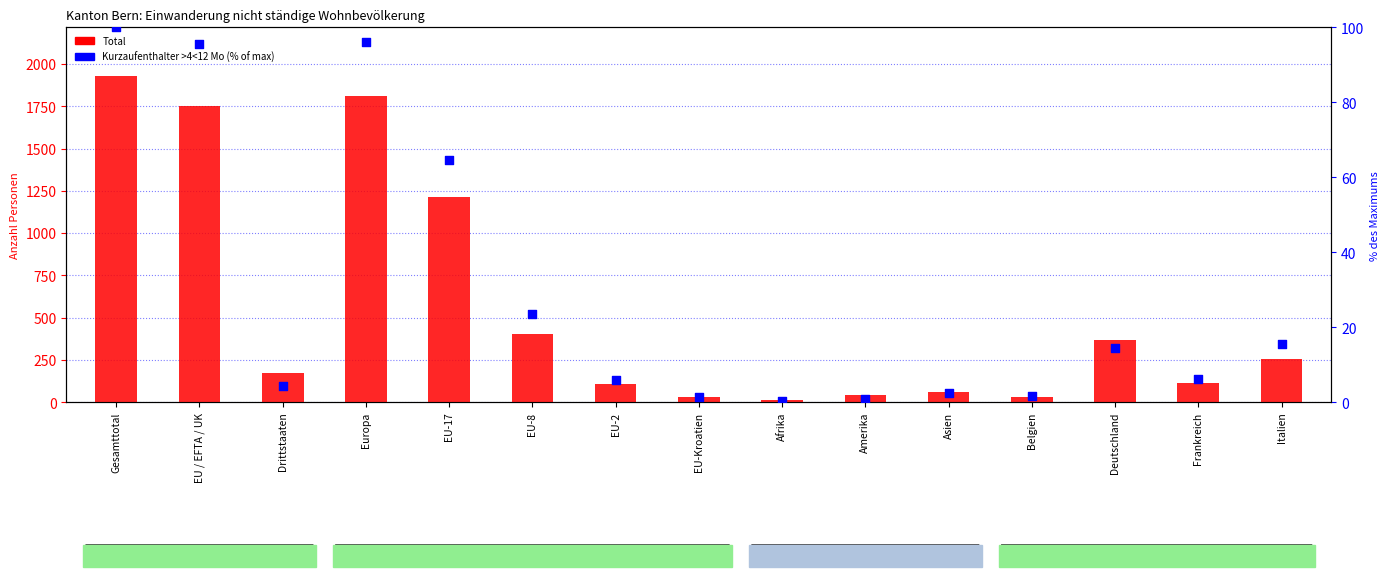

Which series has the largest total across all categories?

Total